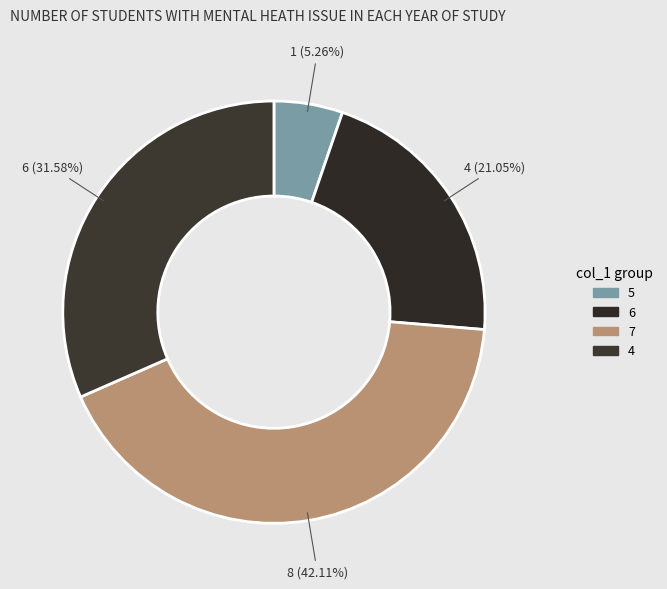

Rank the categories by value from highest to lowest.

7, 4, 6, 5